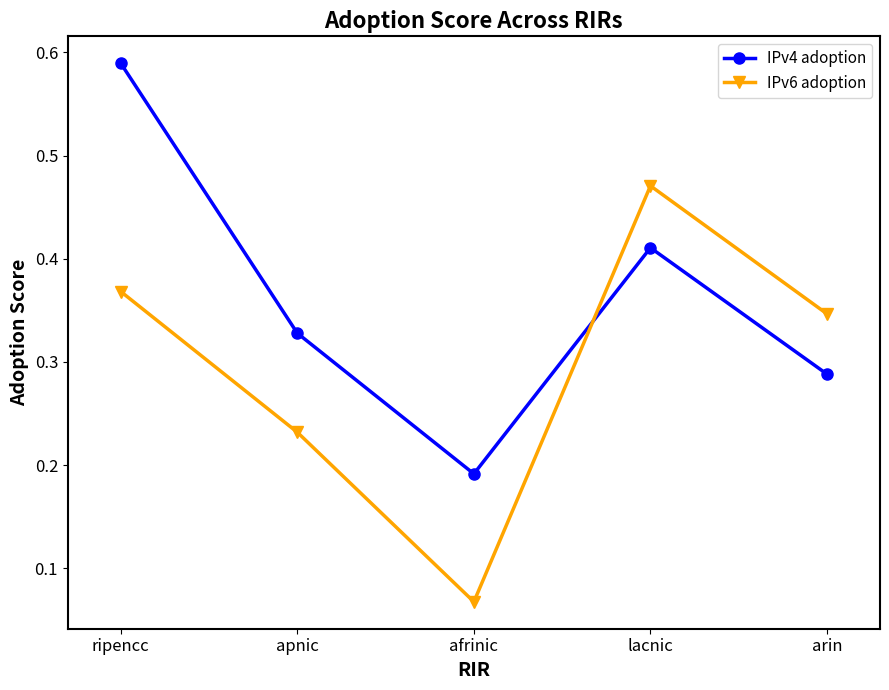

How many interior local valleys does the IPv6 adoption series have?

1